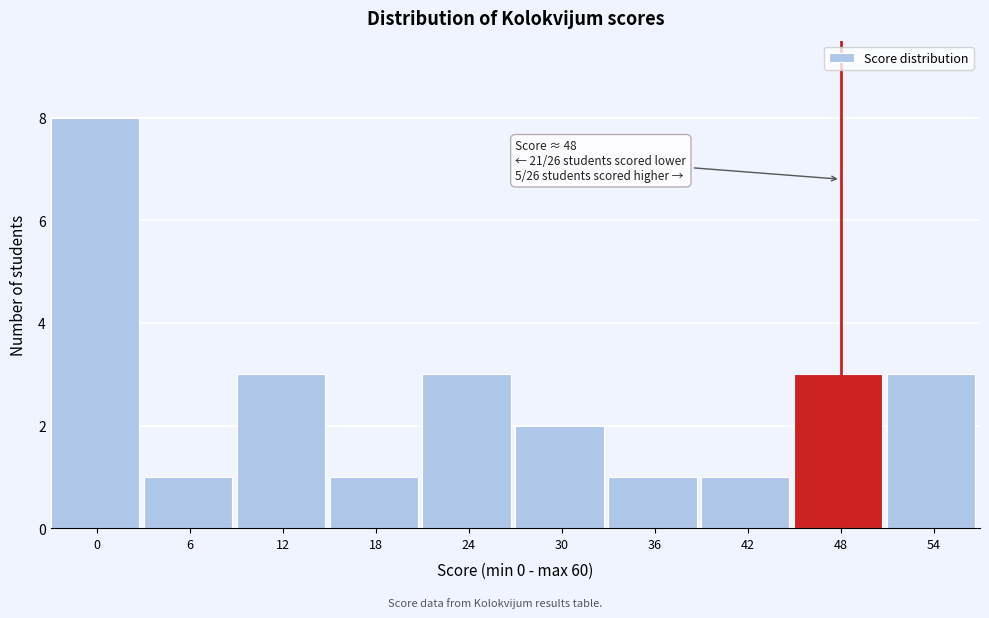

Reading left to right, what are all the values shown in this chart?

0=8	6=1	12=3	18=1	24=3	30=2	36=1	42=1	48=3	54=3